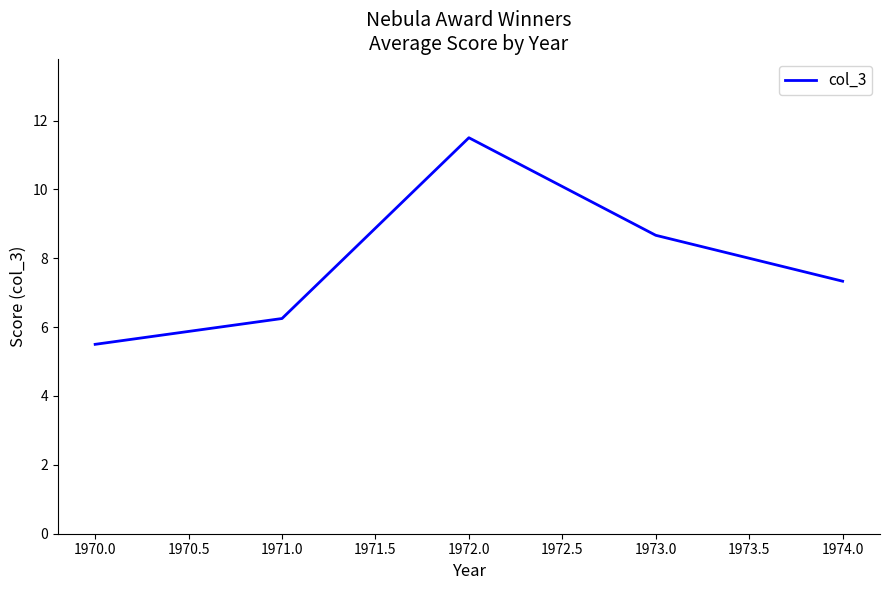

Is this an area chart (filled region under the line)?

No